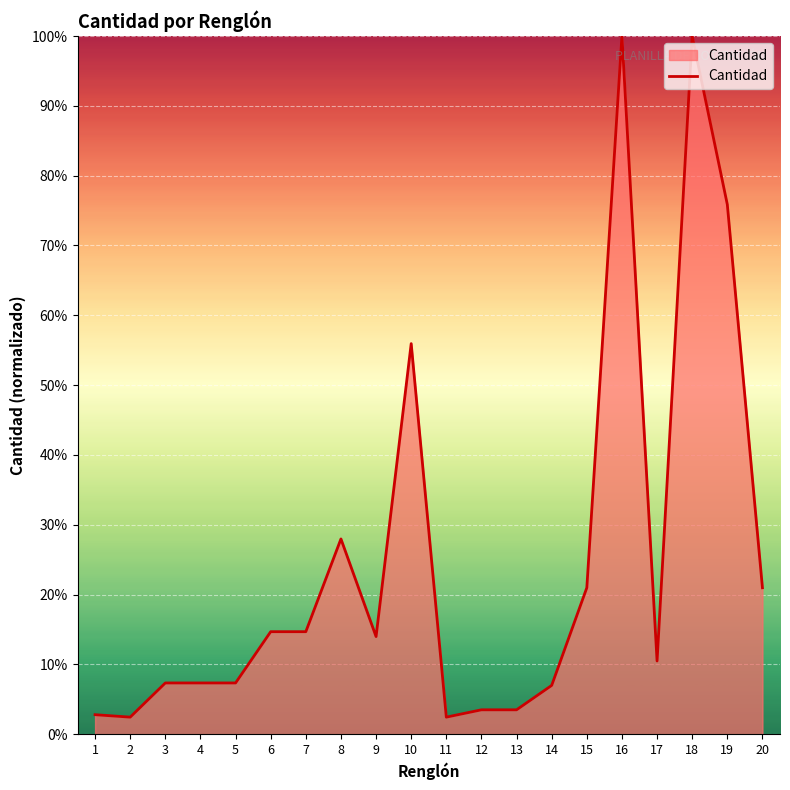

The chart shows a value of 75.9 at 19. True or false?

True